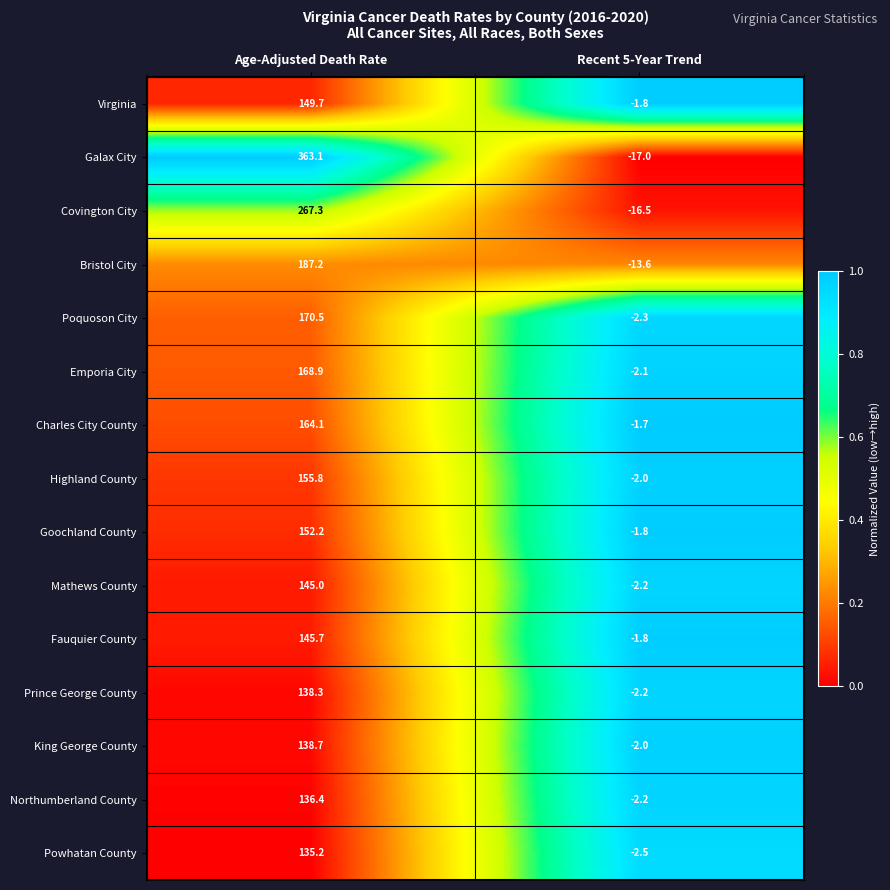

At which category is the sum across all series the highest?

Age-Adjusted Death Rate